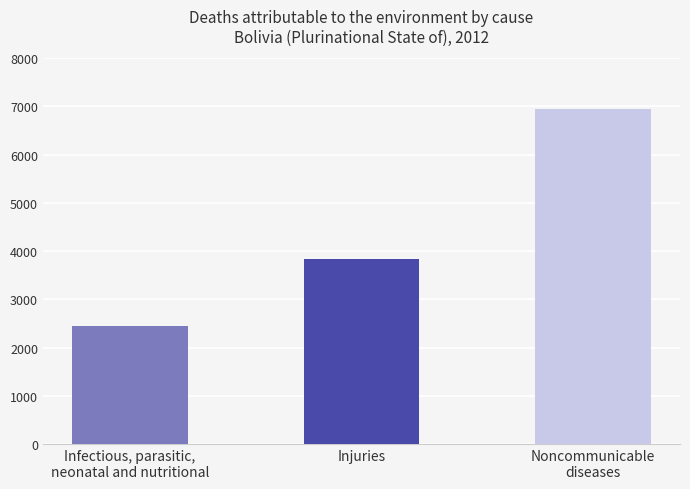

The value at Infectious, parasitic,
neonatal and nutritional is 3325. True or false?

False